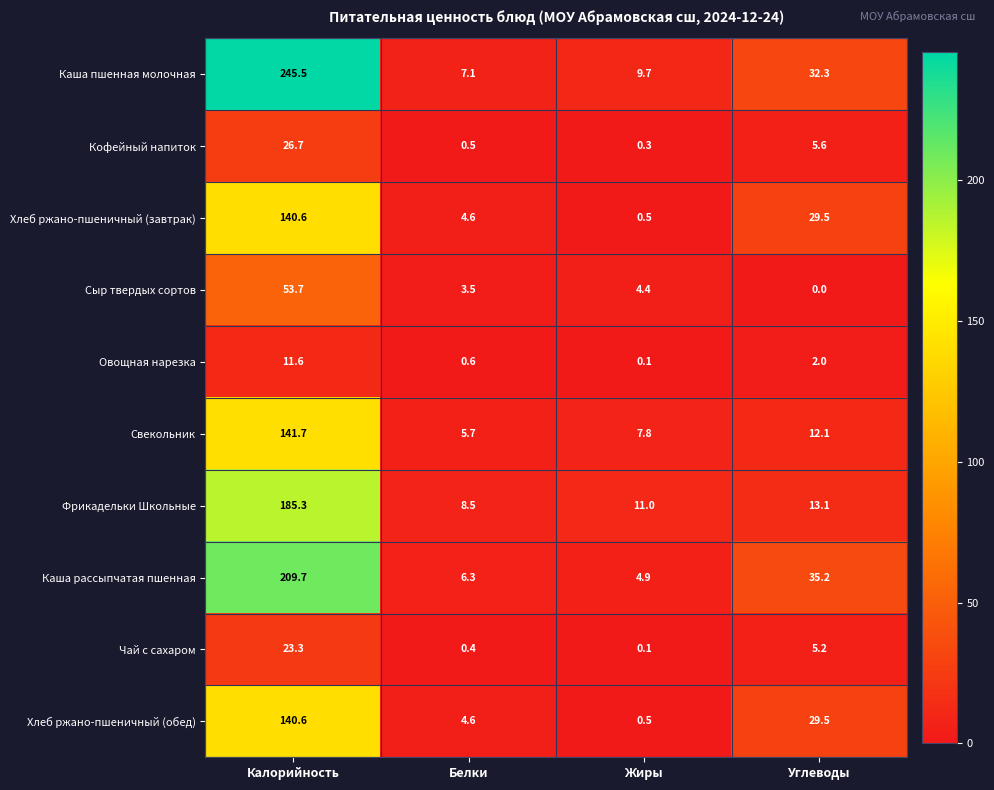

What is the sum of all Хлеб ржано-пшеничный (завтрак) values?

175.2